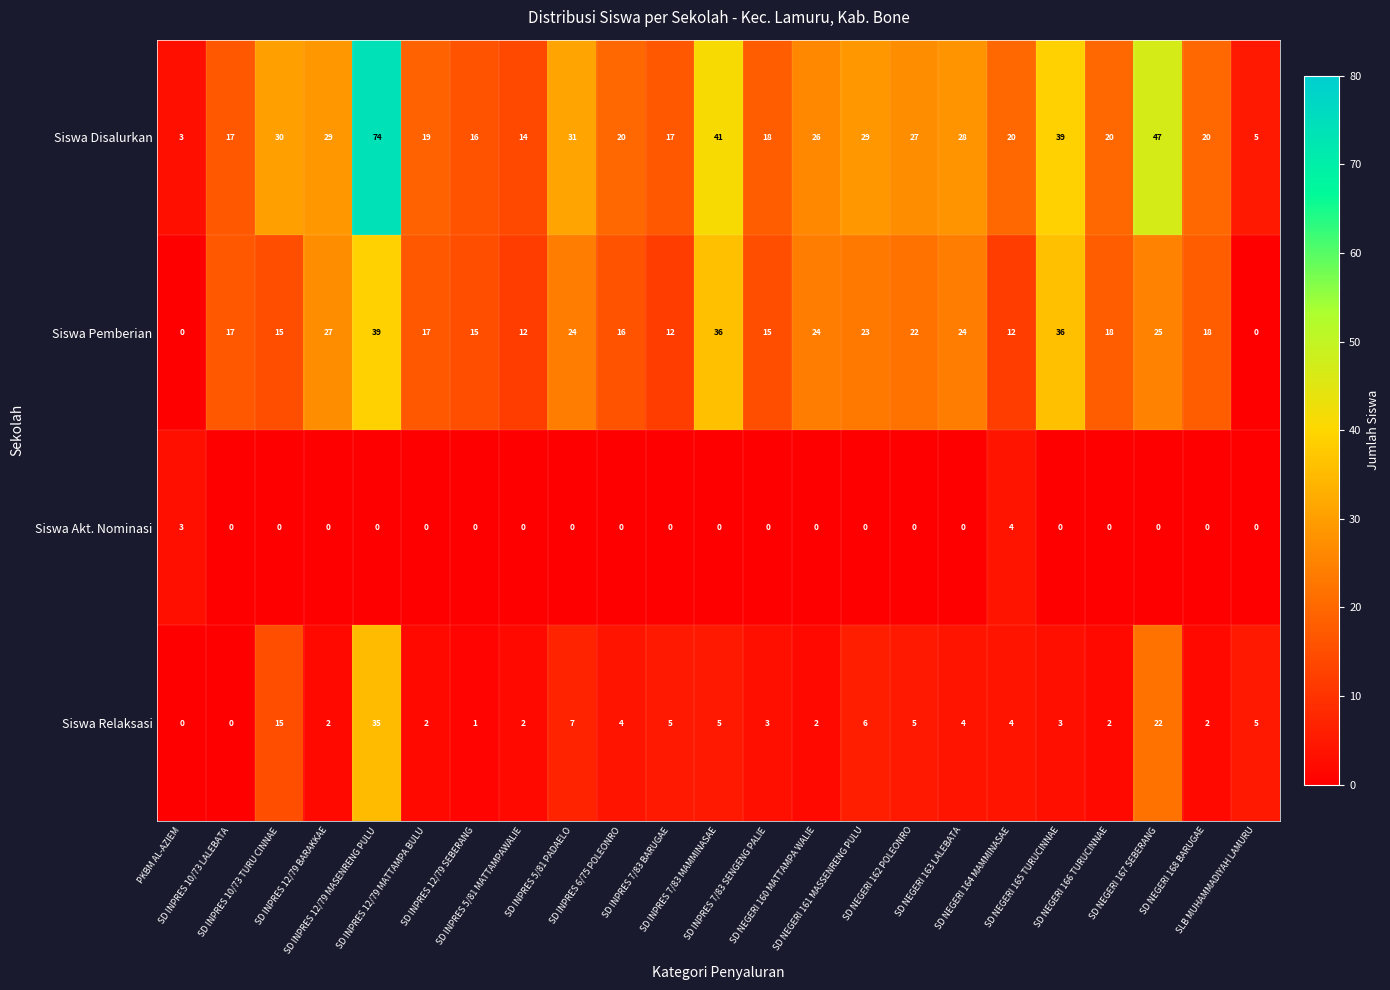

Rank the series by their average value, from highest to lowest.

Siswa Disalurkan, Siswa Pemberian, Siswa Relaksasi, Siswa Akt. Nominasi